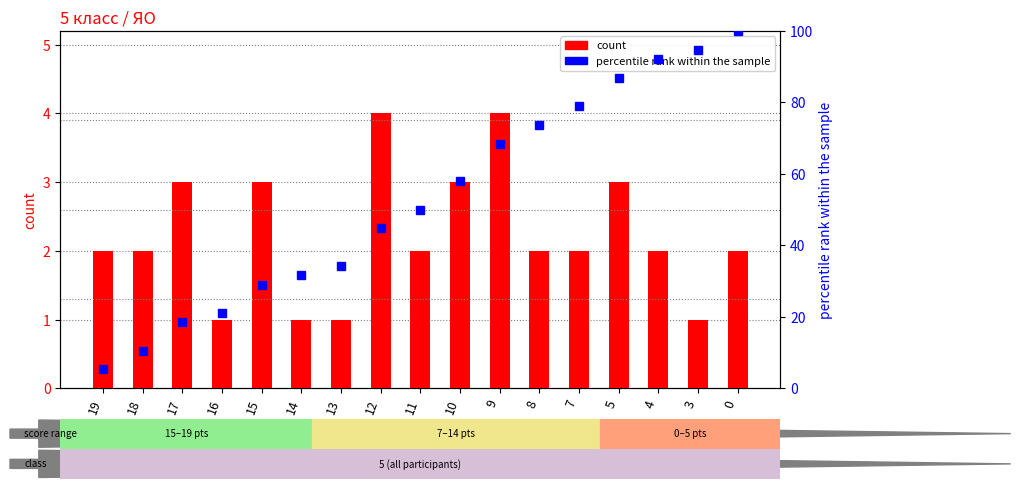

What is the sum of all count values?

38.0